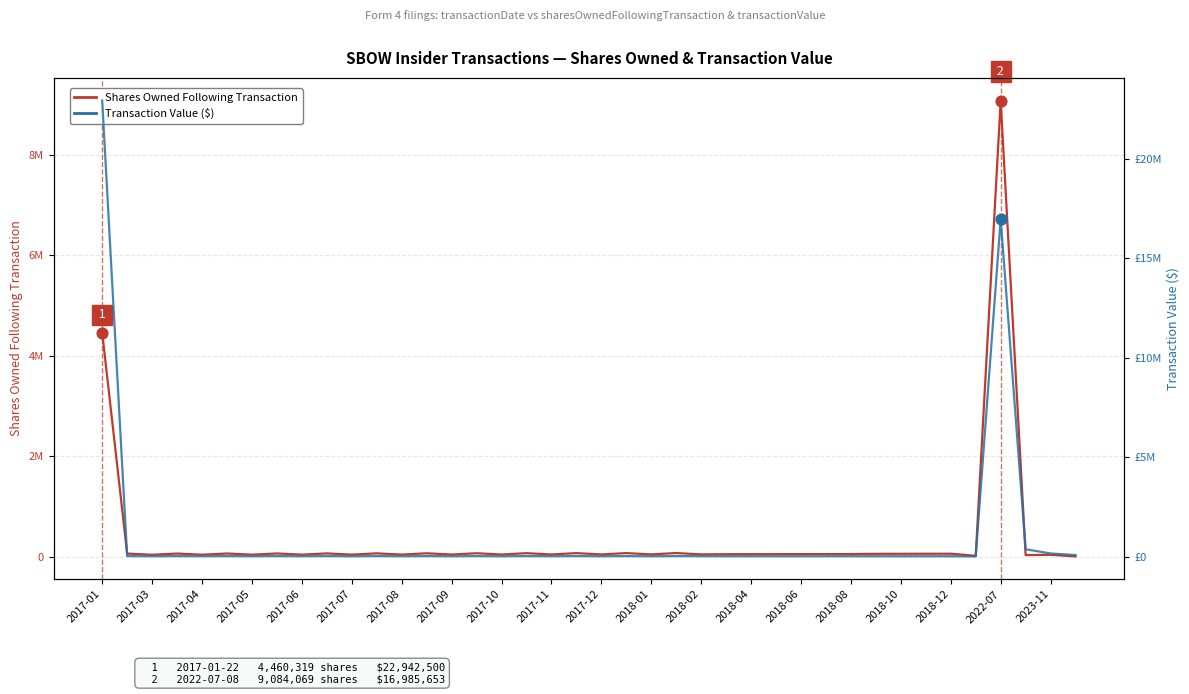

What is the total value across all series at 27?

65483